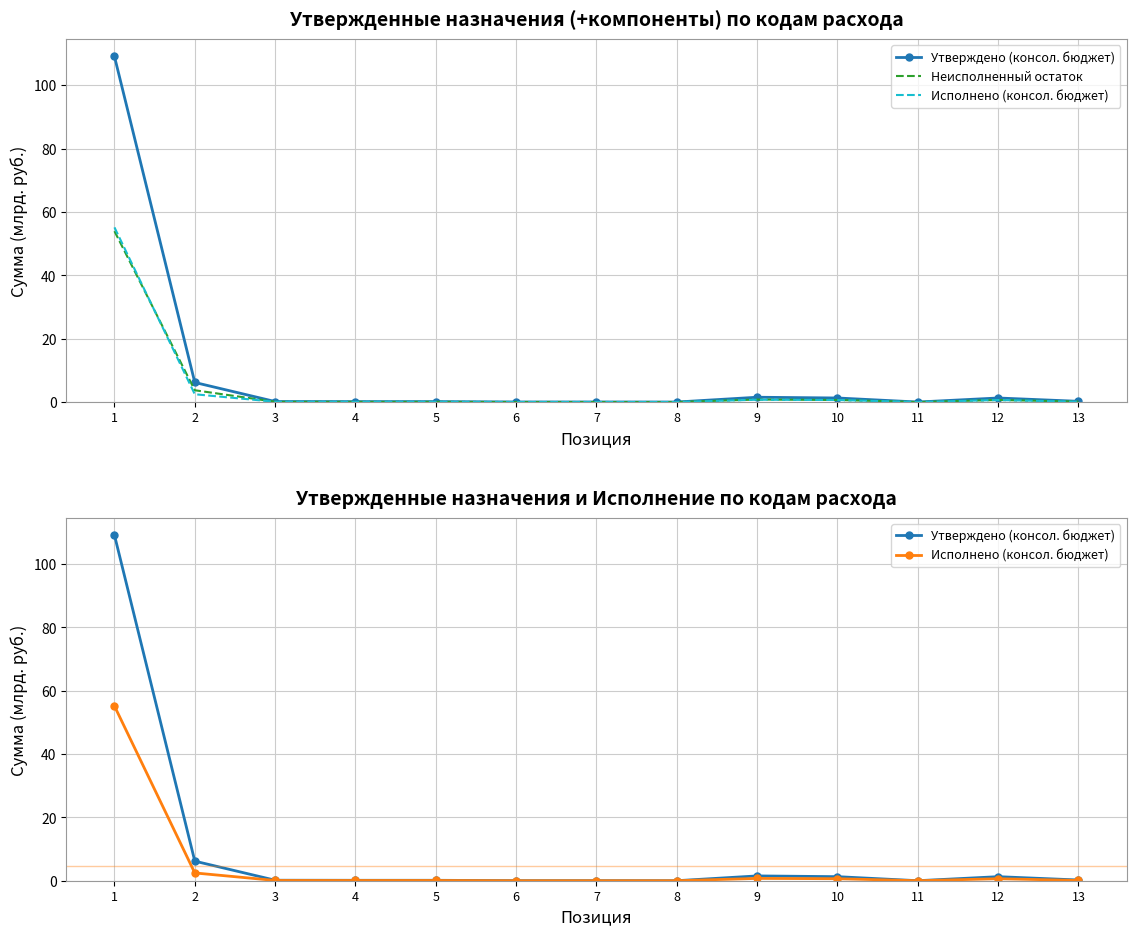

Reading left to right, extract all data points from this chart.

Утверждено (консол. бюджет): 109.1	6.2	0.2	0.1	0.1	0.0	0.0	0.0	1.5	1.3	0.0	1.3	0.2
Неисполненный остаток: 54.0	3.7	0.1	0.1	0.1	0.0	0.0	0.0	0.8	0.6	0.0	0.6	0.1
Исполнено (консол. бюджет): 55.2	2.5	0.1	0.1	0.1	0.0	0.0	0.0	0.7	0.6	0.0	0.6	0.1